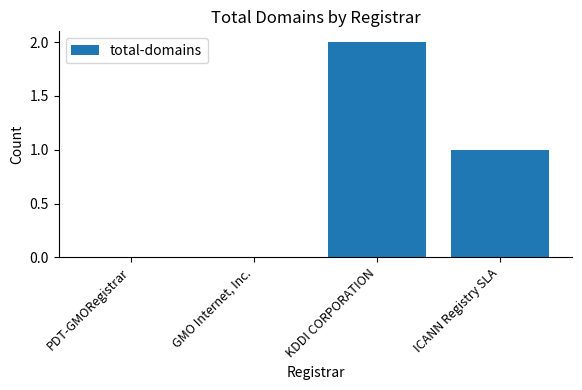

Are the bars grouped side by side (vs. stacked)?

No